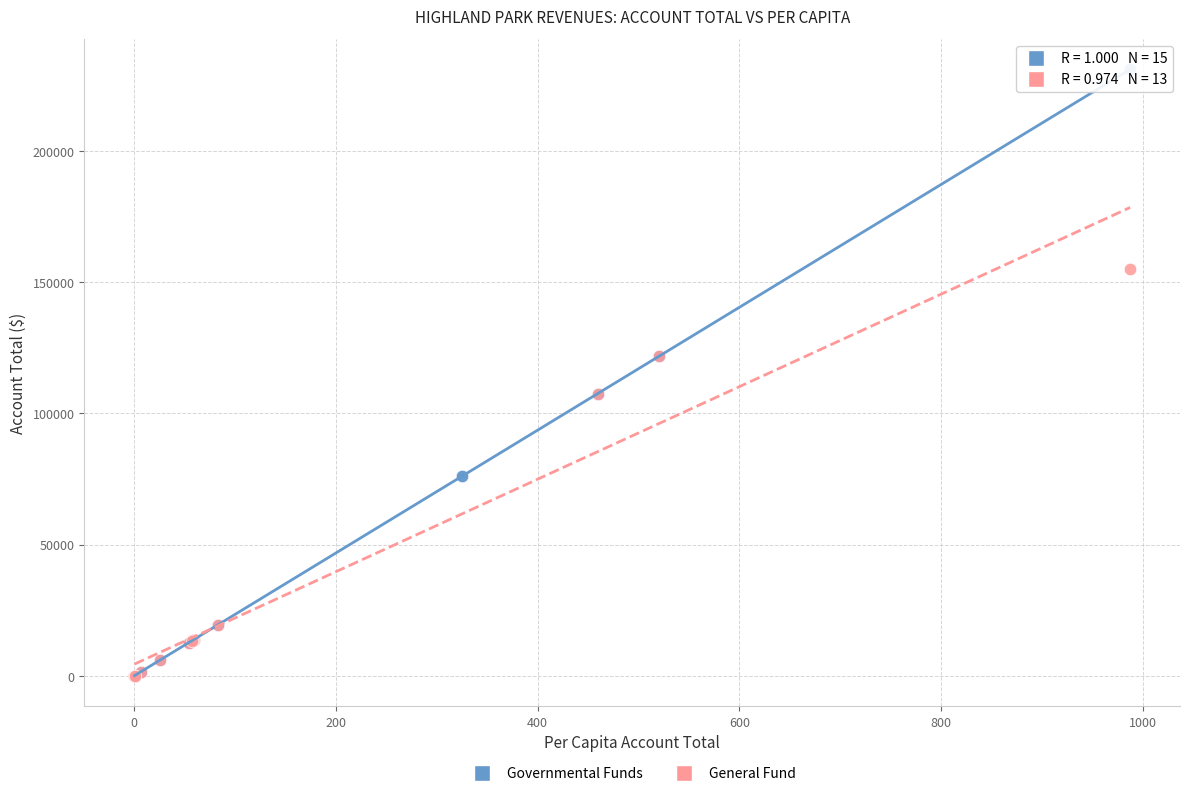

Which series contains the highest Y value?

Governmental Funds